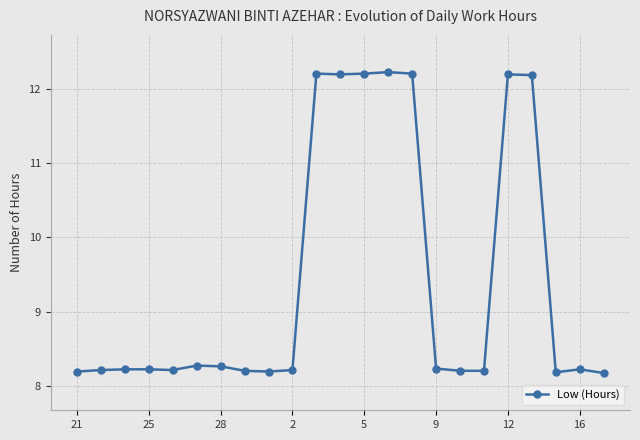

Reading right to left, extract all data points from this chart.

8.2	8.2	8.2	12.2	12.2	8.2	8.2	8.2	12.2	12.2	12.2	12.2	12.2	8.2	8.2	8.2	8.3	8.3	8.2	8.2	8.2	8.2	8.2